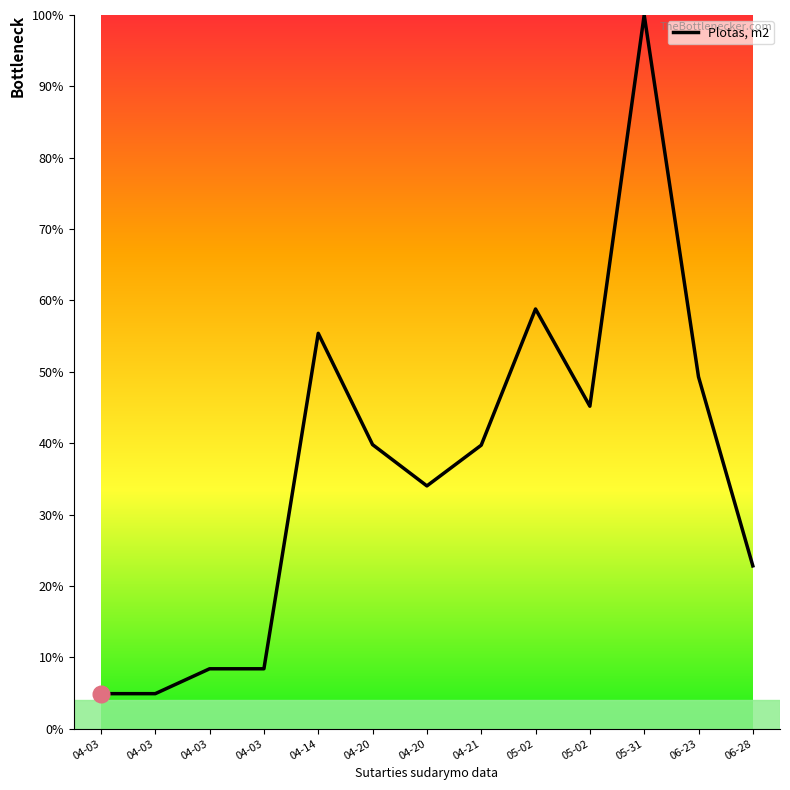

How many lines are shown in the chart?

1